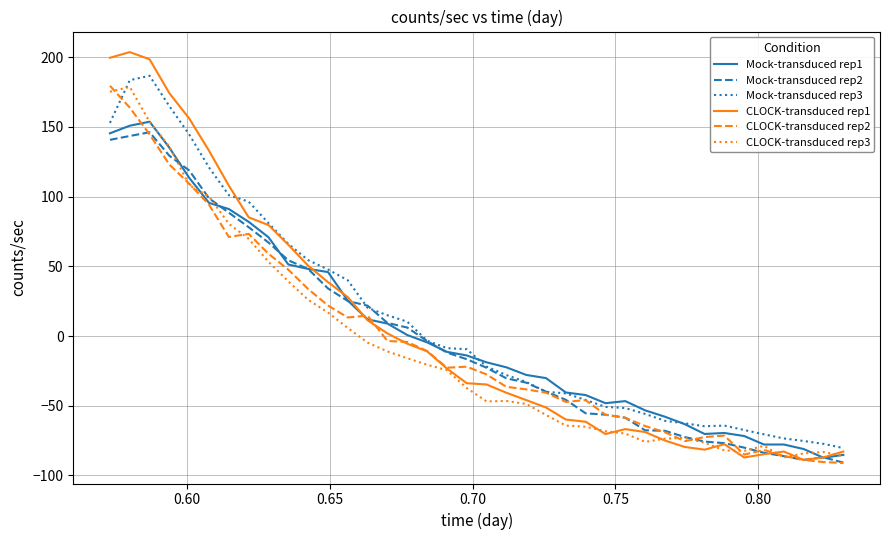

Which series has the widest spread of values?

CLOCK-transduced rep1